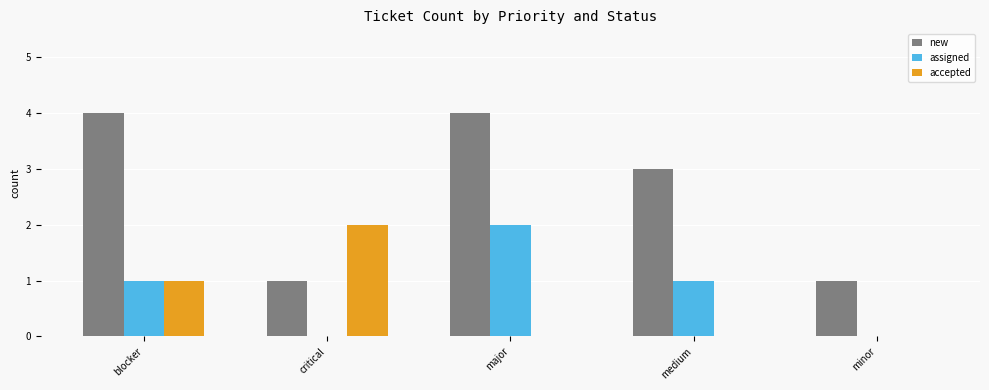

What is the spread (max minus min) of values at major?

4